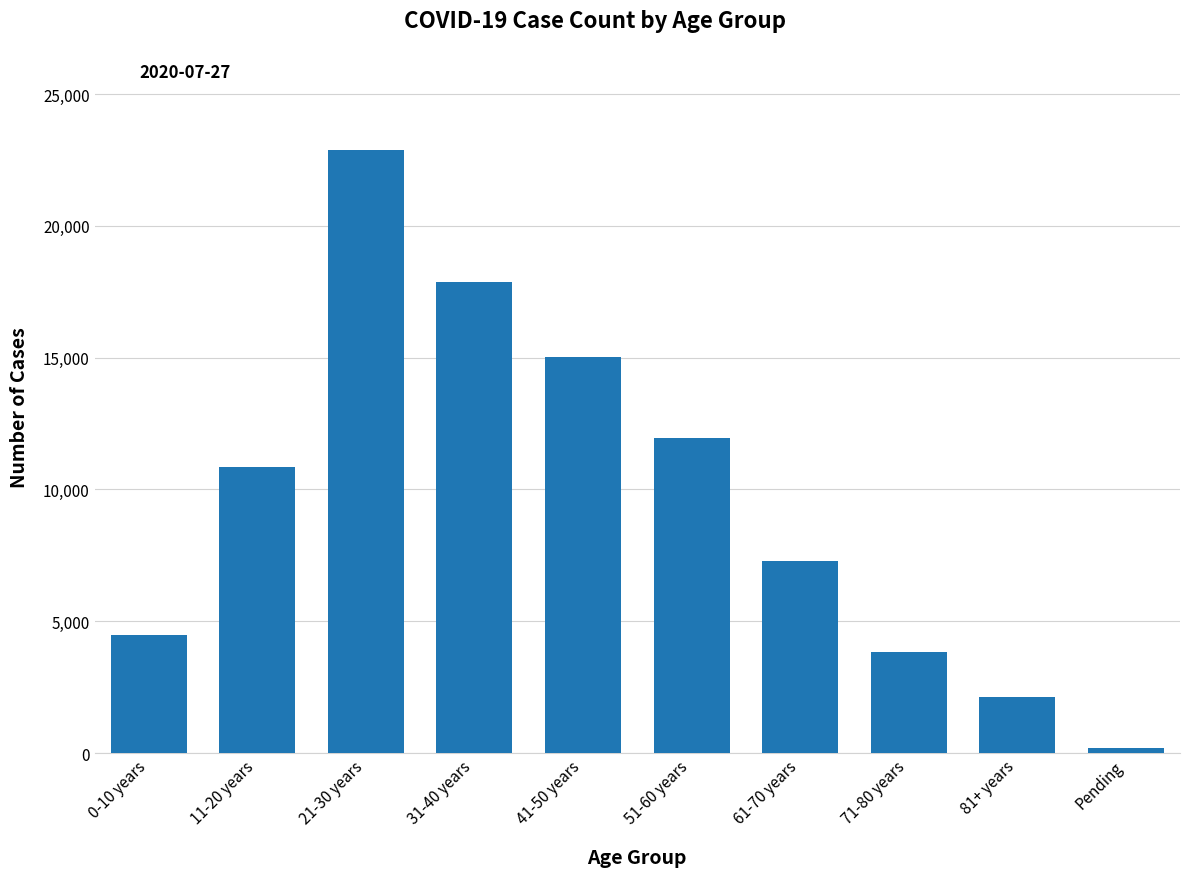

What is the ratio of the value at 81+ years to the value at 51-60 years?

0.2